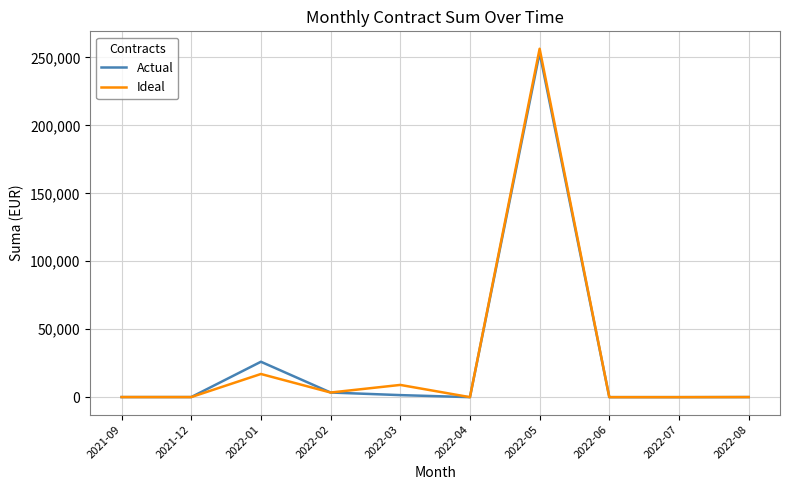

At which category is the sum across all series the highest?

2022-05